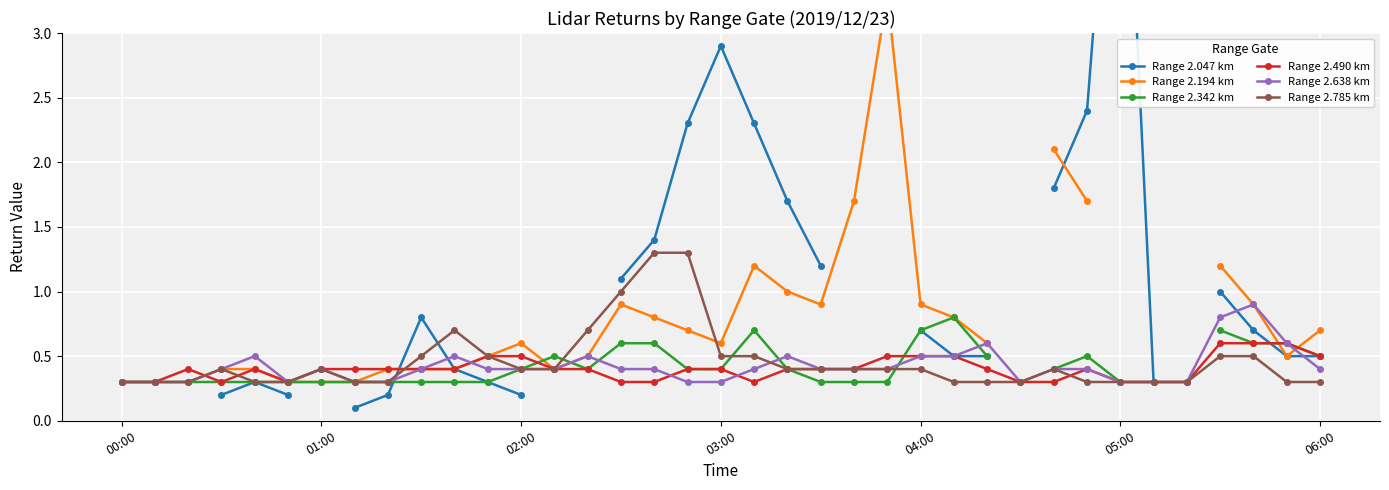

What is the maximum value for Range 2.638 km?

0.9